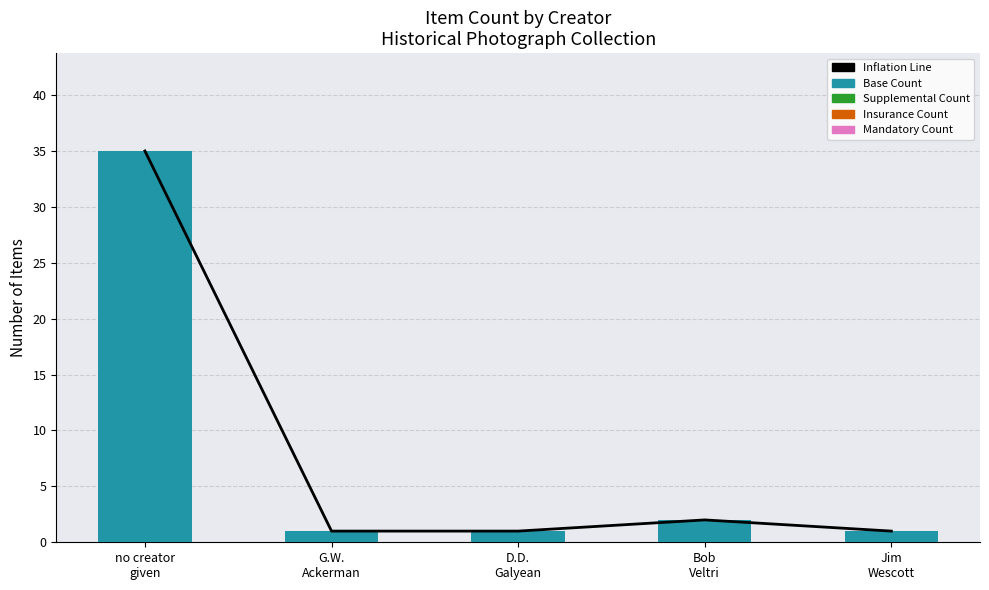

Reading left to right, extract all data points from this chart.

Inflation Line: no creator
given=35	G.W.
Ackerman=1	D.D.
Galyean=1	Bob
Veltri=2	Jim
Wescott=1
Base Count: no creator
given=35	G.W.
Ackerman=1	D.D.
Galyean=1	Bob
Veltri=2	Jim
Wescott=1
Supplemental Count: no creator
given=0	G.W.
Ackerman=0	D.D.
Galyean=0	Bob
Veltri=0	Jim
Wescott=0
Insurance Count: no creator
given=0	G.W.
Ackerman=0	D.D.
Galyean=0	Bob
Veltri=0	Jim
Wescott=0
Mandatory Count: no creator
given=0	G.W.
Ackerman=0	D.D.
Galyean=0	Bob
Veltri=0	Jim
Wescott=0